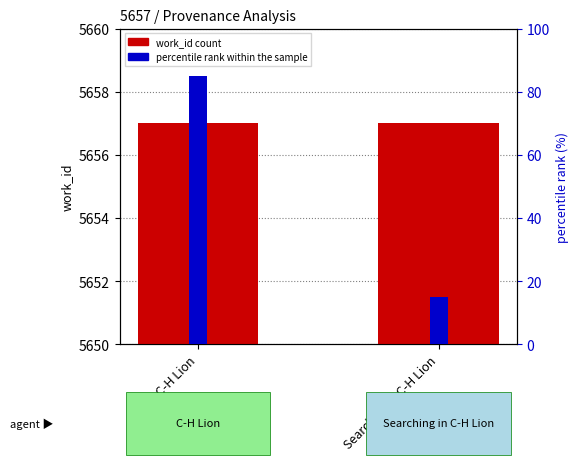

At which category is the sum across all series the highest?

C-H Lion